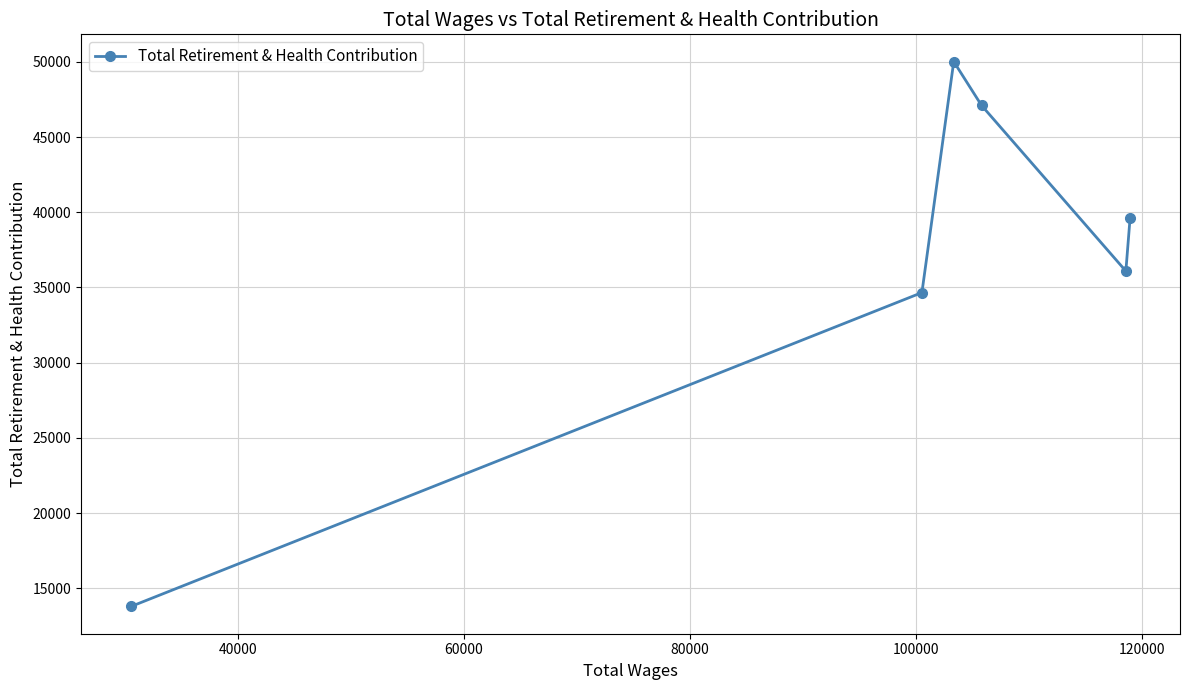

What is the difference between the second highest and second lowest values?

12439